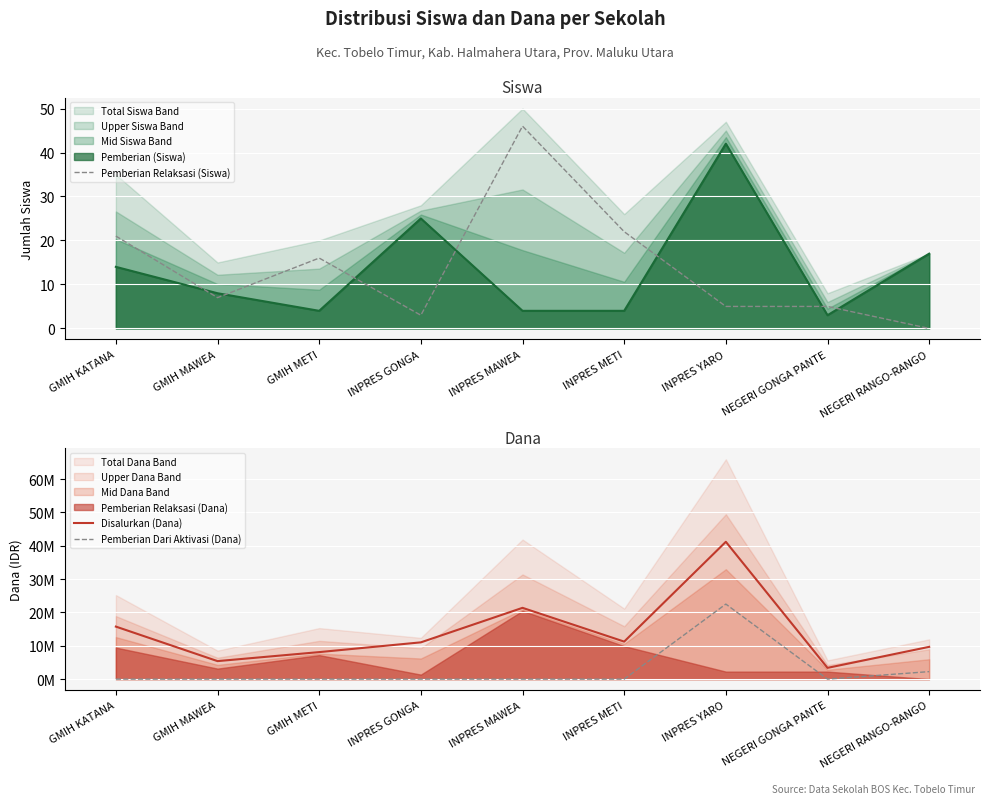

At which label does Disalurkan (Dana) reach its minimum?

NEGERI GONGA PANTE